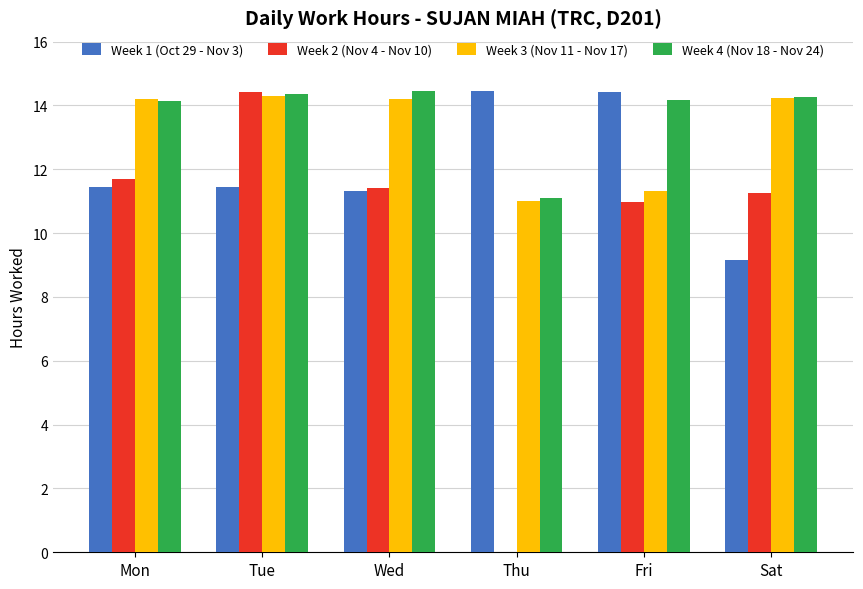

Is the value of Week 1 (Oct 29 - Nov 3) at Sat greater than the value of Week 3 (Nov 11 - Nov 17) at Sat?

No